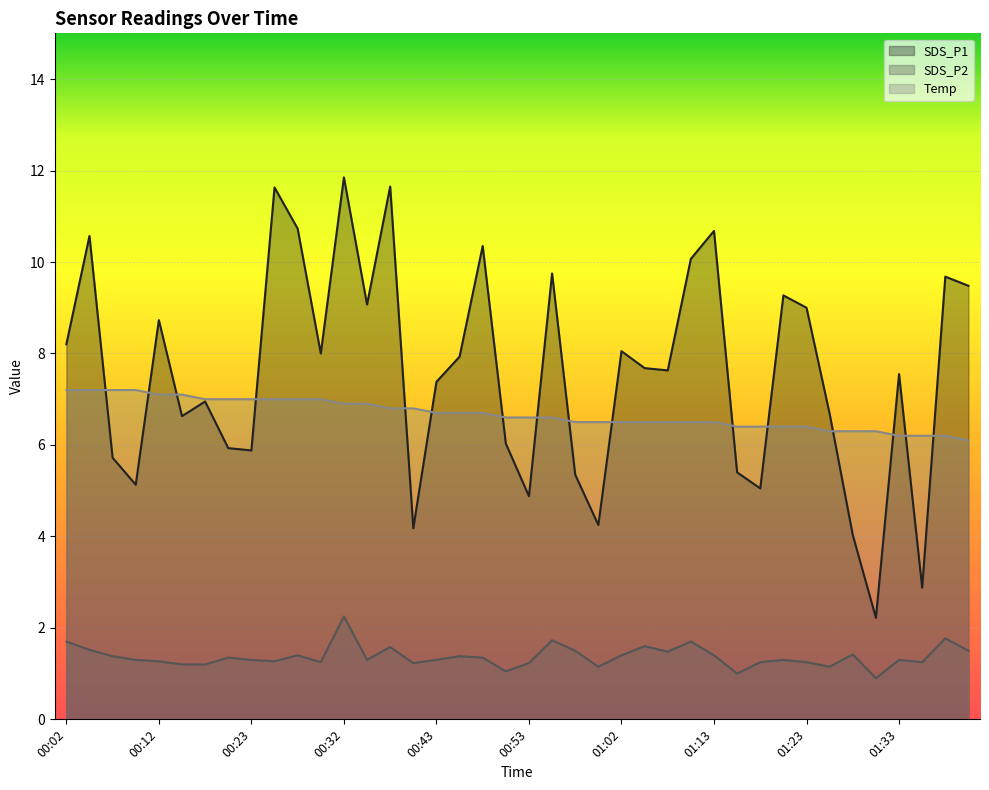

How many times do Temp and SDS_P1 cross each other?

16